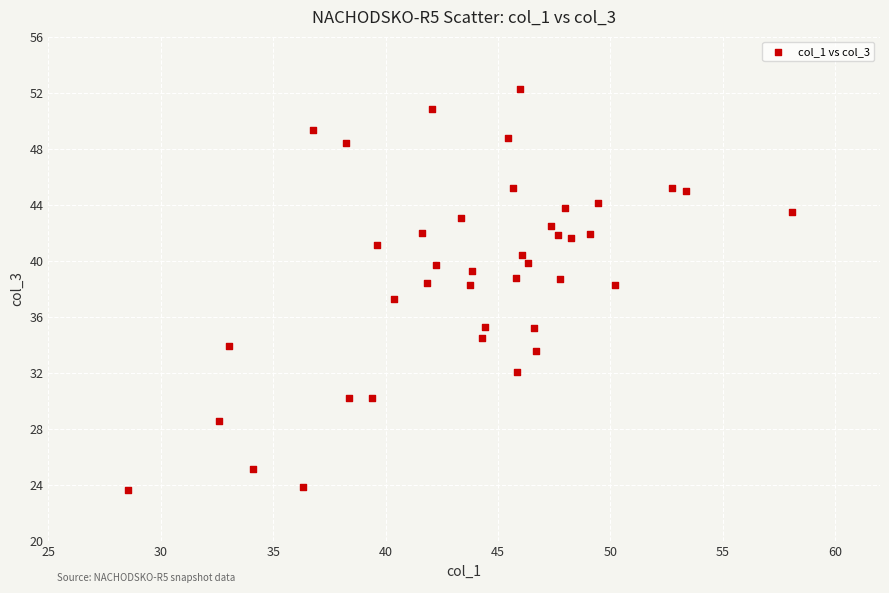

What is the range of Y values (max minus min)?

28.6